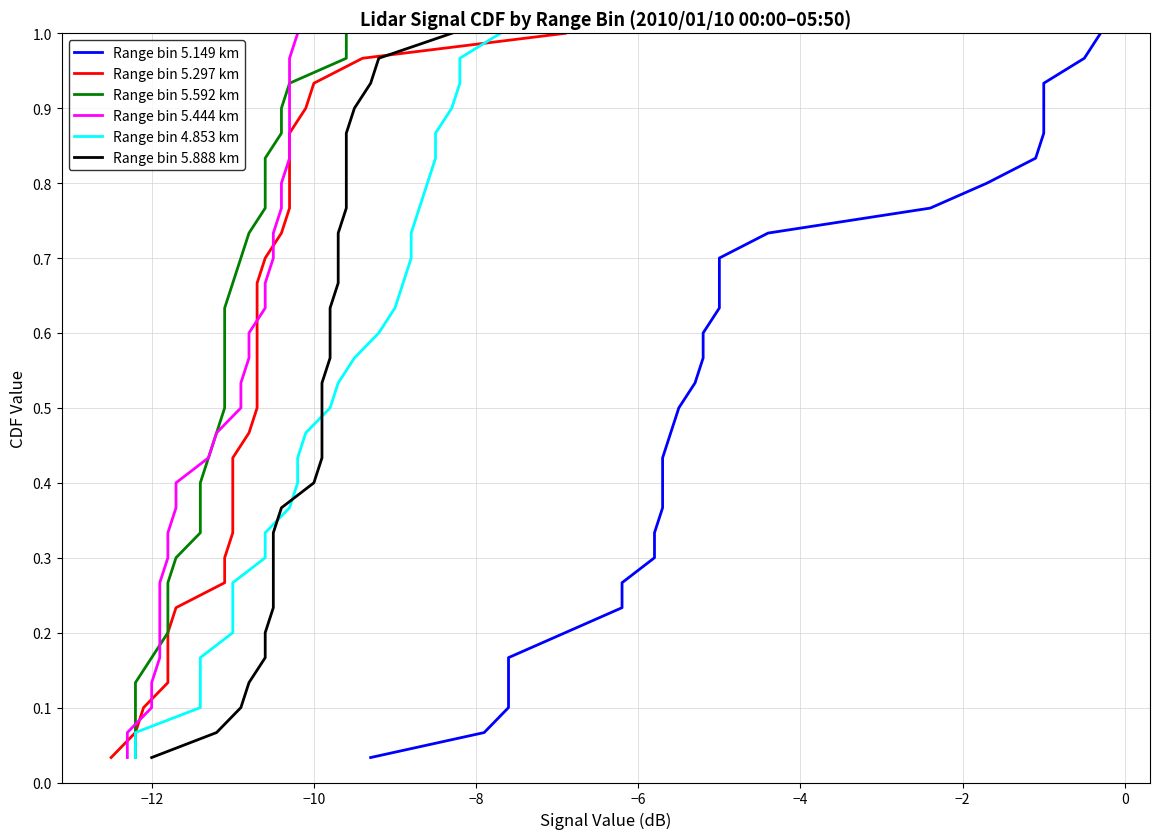

What is the difference between the second highest and second lowest values in the Range bin 5.297 km series?

0.9